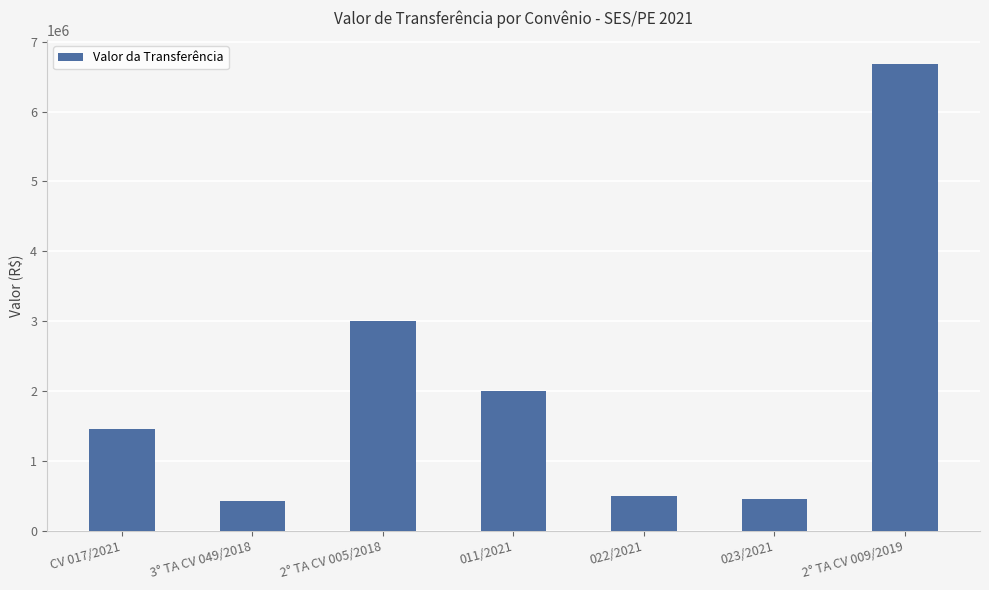

Reading right to left, transcribe all the data shown in this chart.

6688741.1	450000.0	500000.0	2000000.0	3000000.0	419666.6	1450000.0